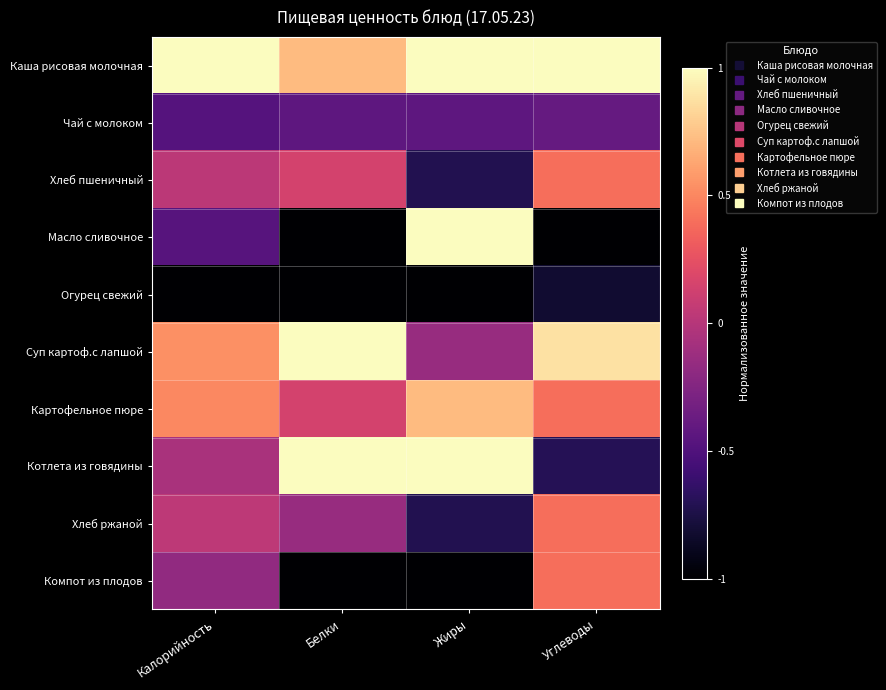

At Углеводы, list the series in order from smallest to largest.

Масло сливочное, Огурец свежий, Котлета из говядины, Чай с молоком, Хлеб пшеничный, Картофельное пюре, Хлеб ржаной, Компот из плодов, Суп картоф.с лапшой, Каша рисовая молочная